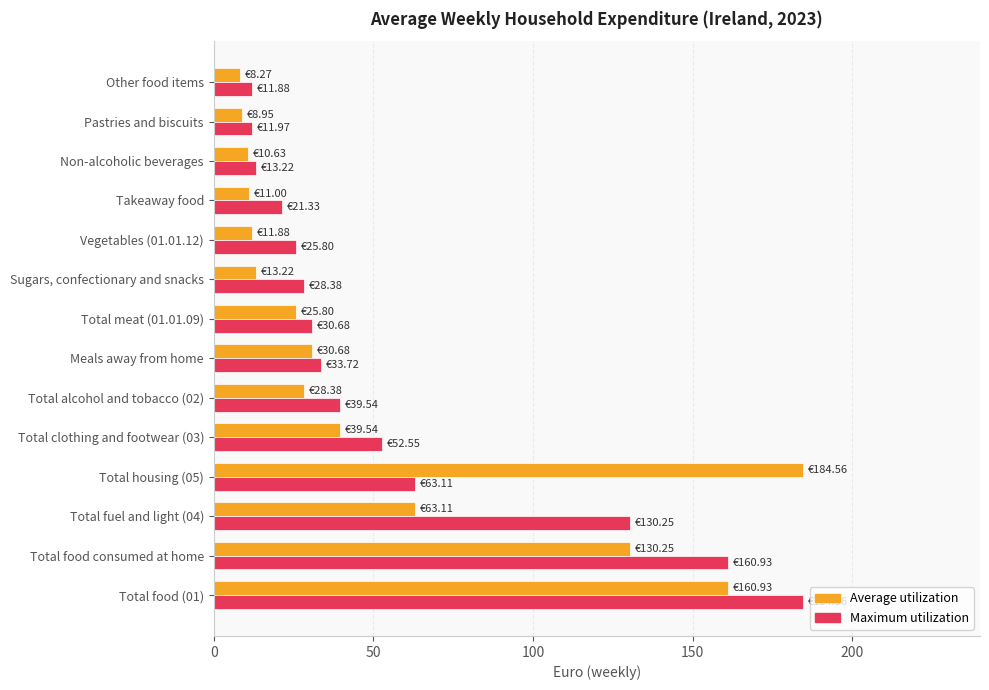

Rank the categories by Maximum utilization value from highest to lowest.

Total food (01), Total food consumed at home, Total fuel and light (04), Total housing (05), Total clothing and footwear (03), Total alcohol and tobacco (02), Meals away from home, Total meat (01.01.09), Sugars, confectionary and snacks, Vegetables (01.01.12), Takeaway food, Non-alcoholic beverages, Pastries and biscuits, Other food items